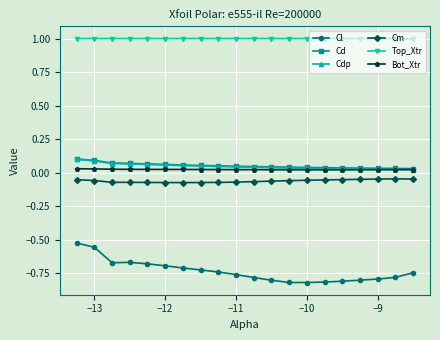

True or false: Cm and Cl cross at least once.

False